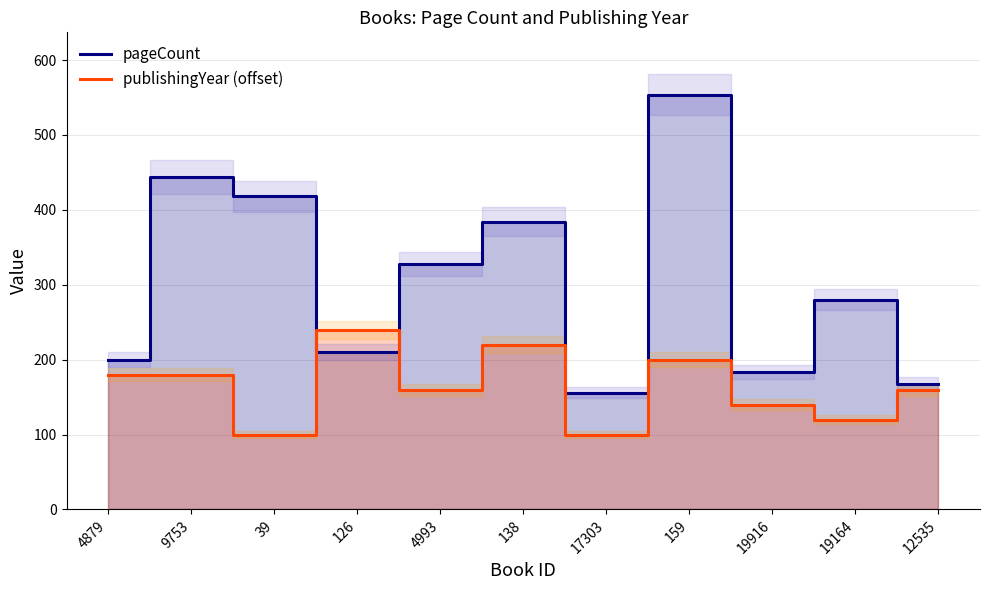

How many times do pageCount and publishingYear (offset) cross each other?

2